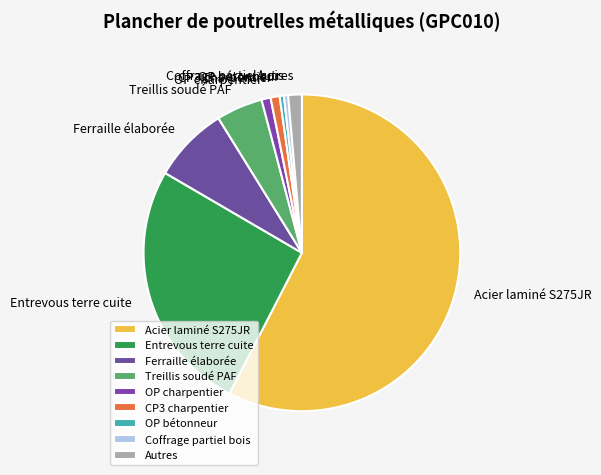

Which category has the biggest portion of the pie?

Acier laminé S275JR